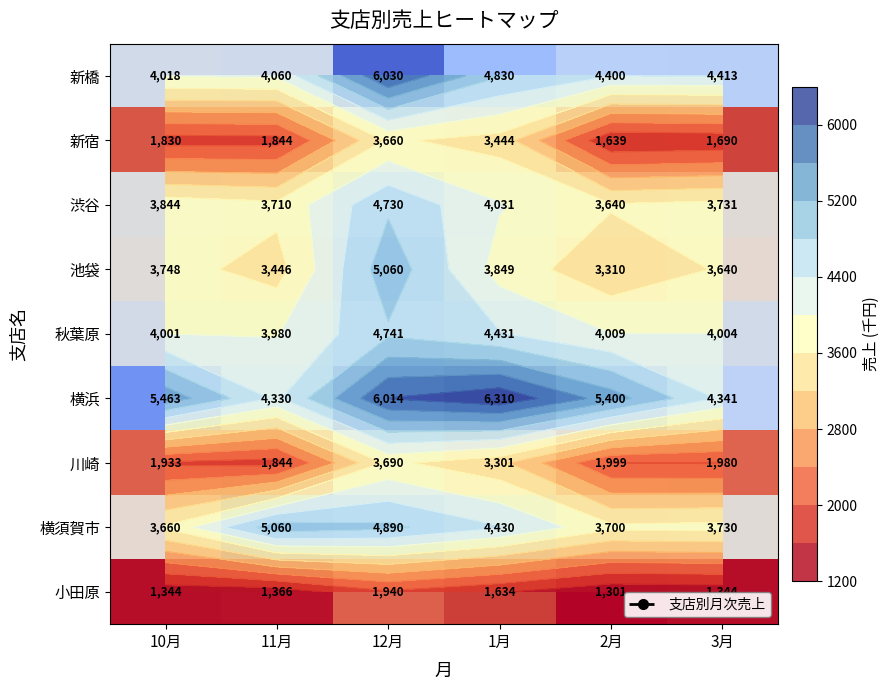

What is the difference between the 池袋 values at 10月 and 11月?

302